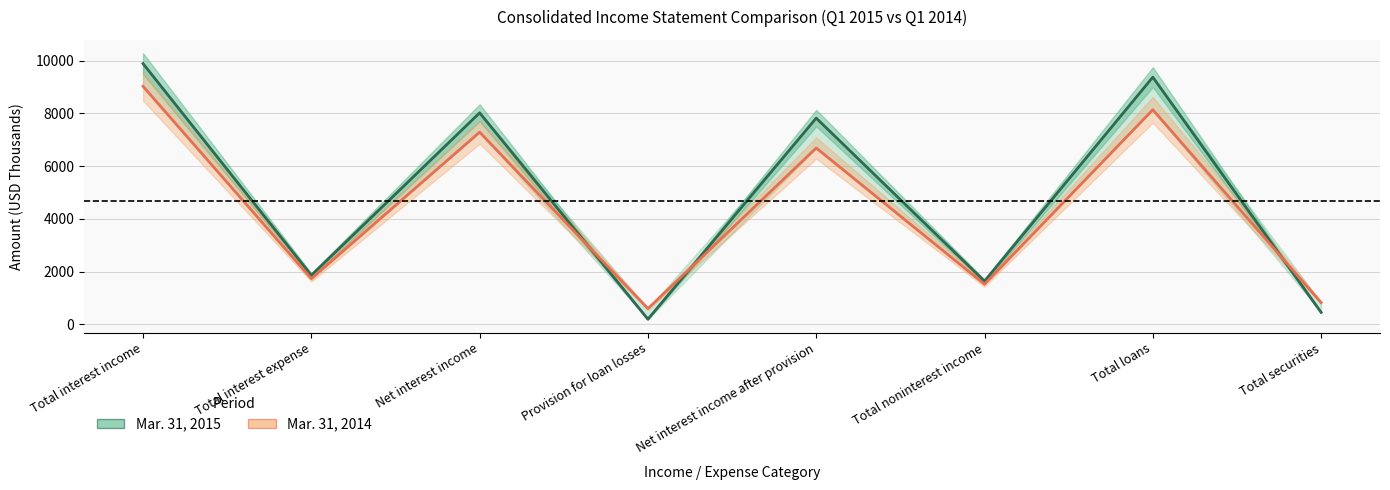

What is the total value across all series at Total securities?

1290